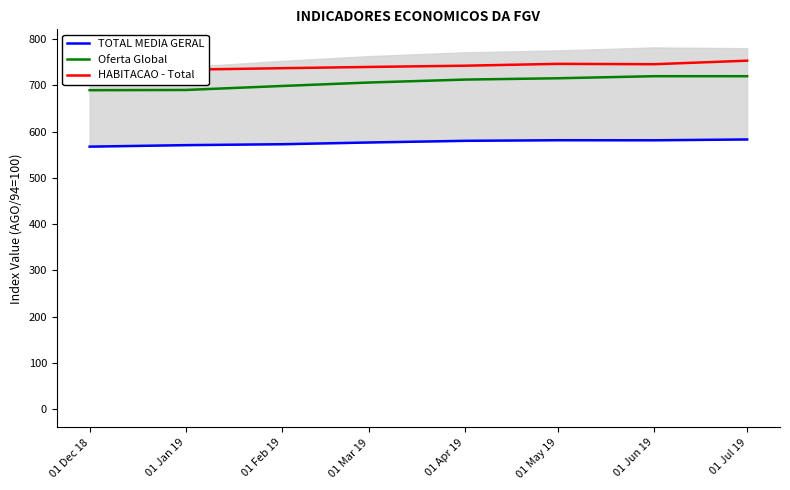

What is the highest value of the HABITACAO - Total series?

753.1